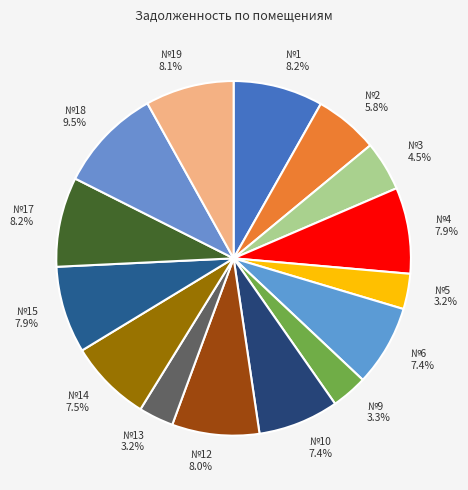

Which slice is the largest?

№18 9.5%